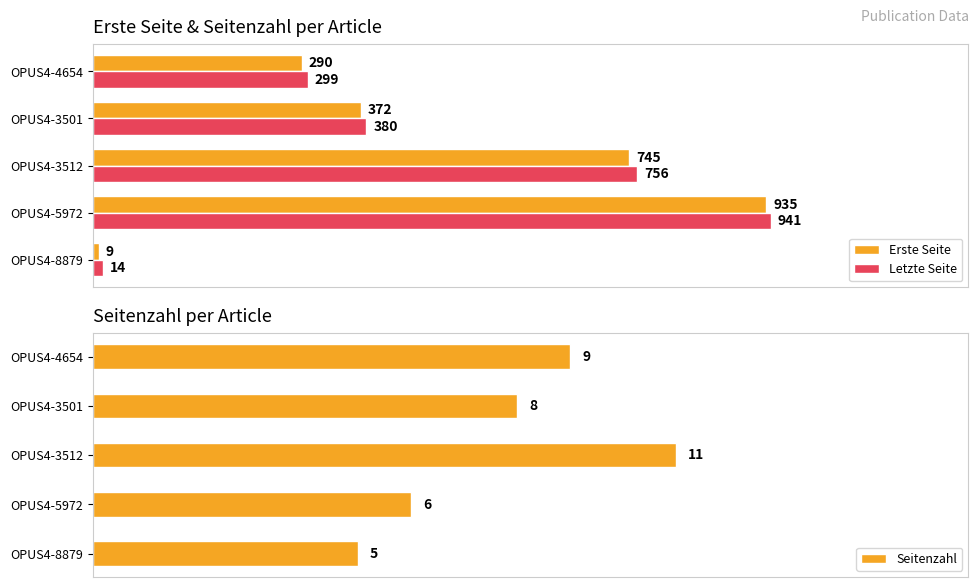

Rank the categories by Seitenzahl value from lowest to highest.

OPUS4-8879, OPUS4-5972, OPUS4-3501, OPUS4-4654, OPUS4-3512